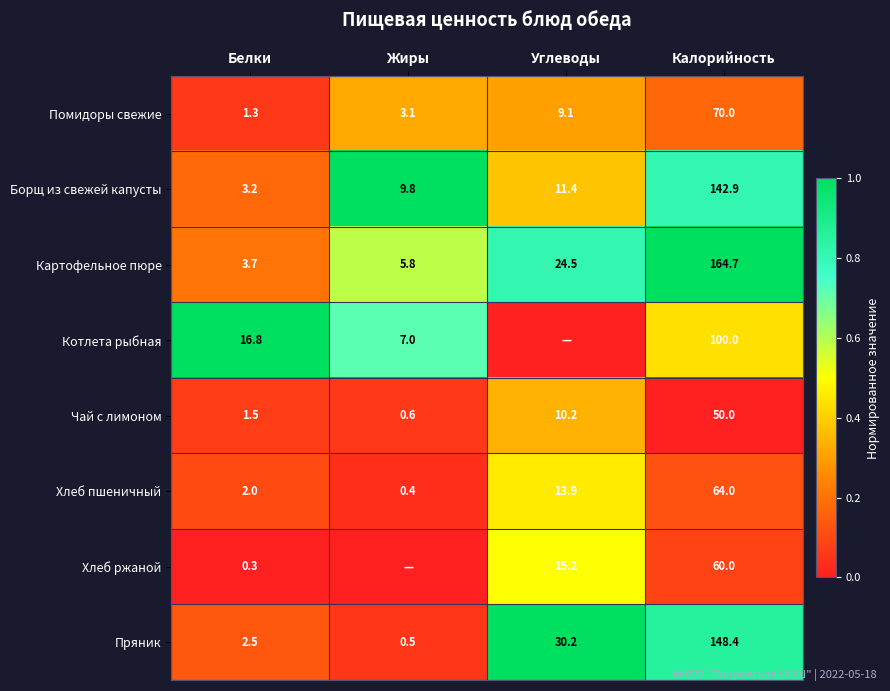

True or false: Чай с лимоном has a value of 0.0 at Белки.

False